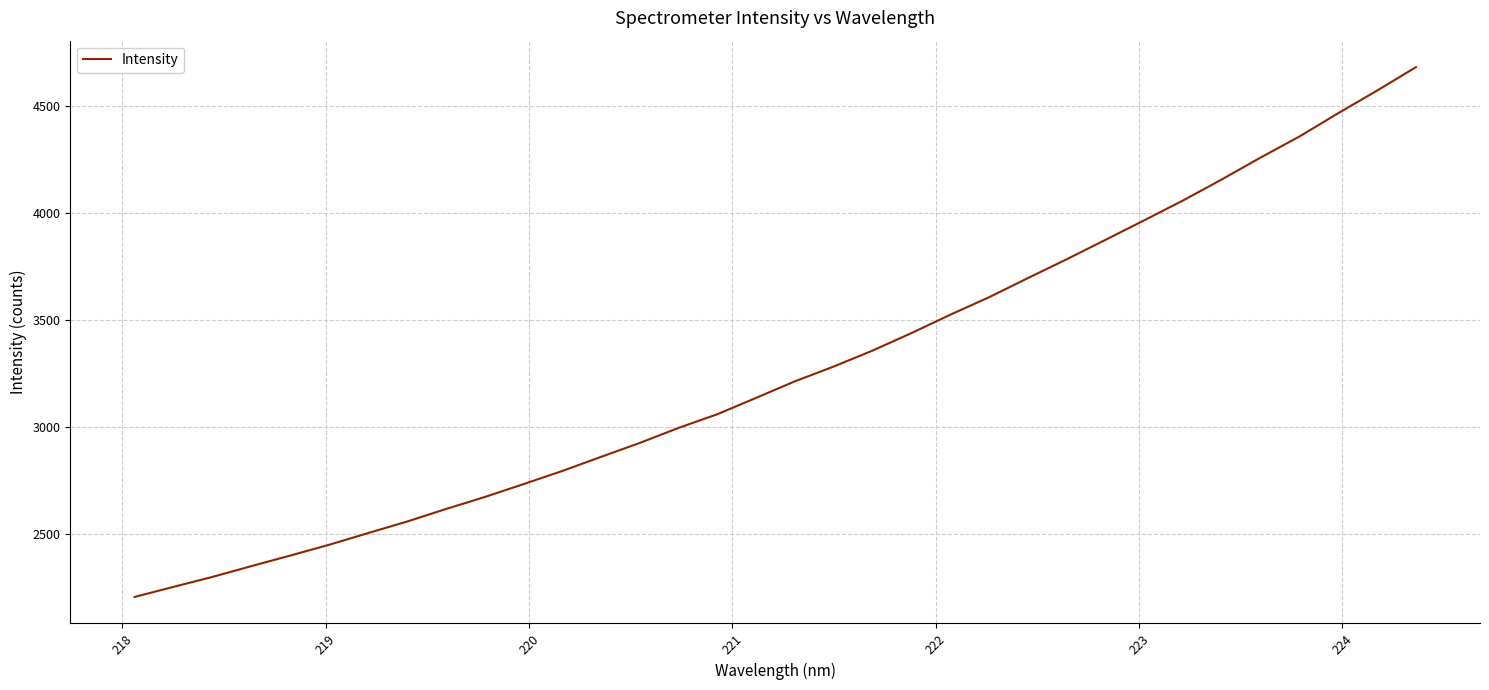

What is the greatest value displayed?

4679.5